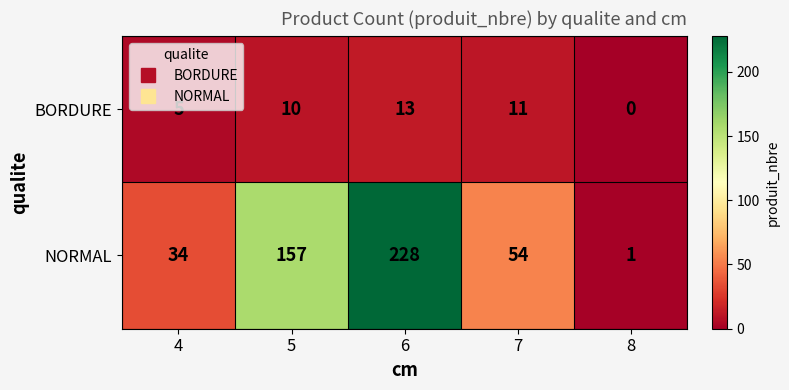

Which label corresponds to the largest value in the chart?

6